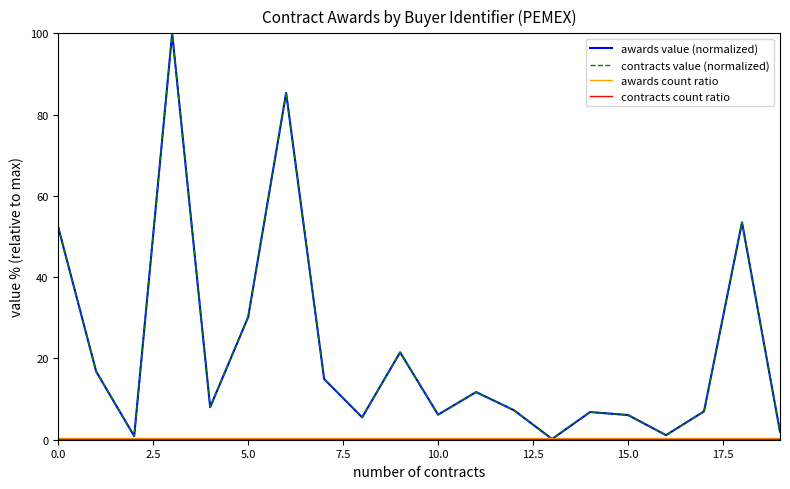

Does the chart display data point markers on the line(s)?

No